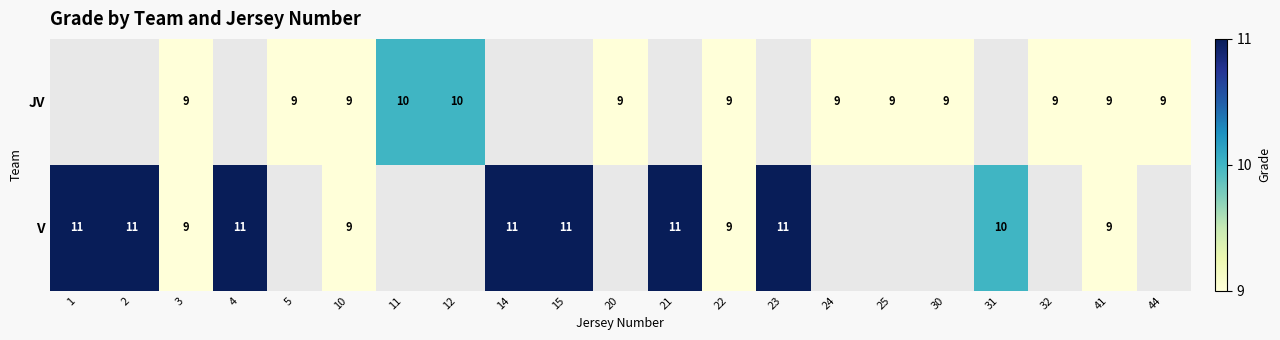

At which category does the chart reach its peak across all series?

1